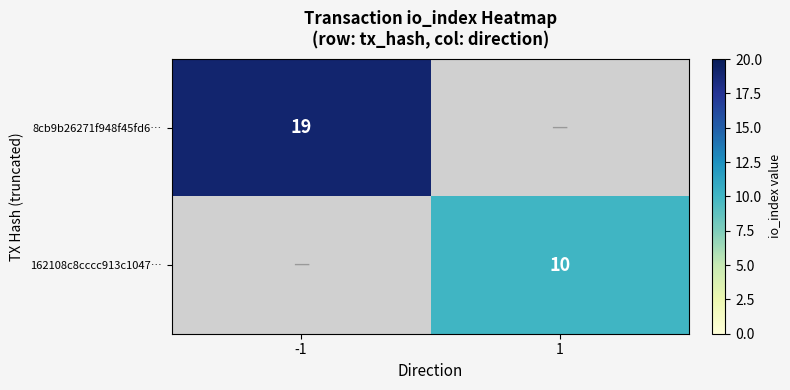

Is the value of 162108c8cccc913c1047… at 1 greater than the value of 8cb9b26271f948f45fd6… at -1?

No